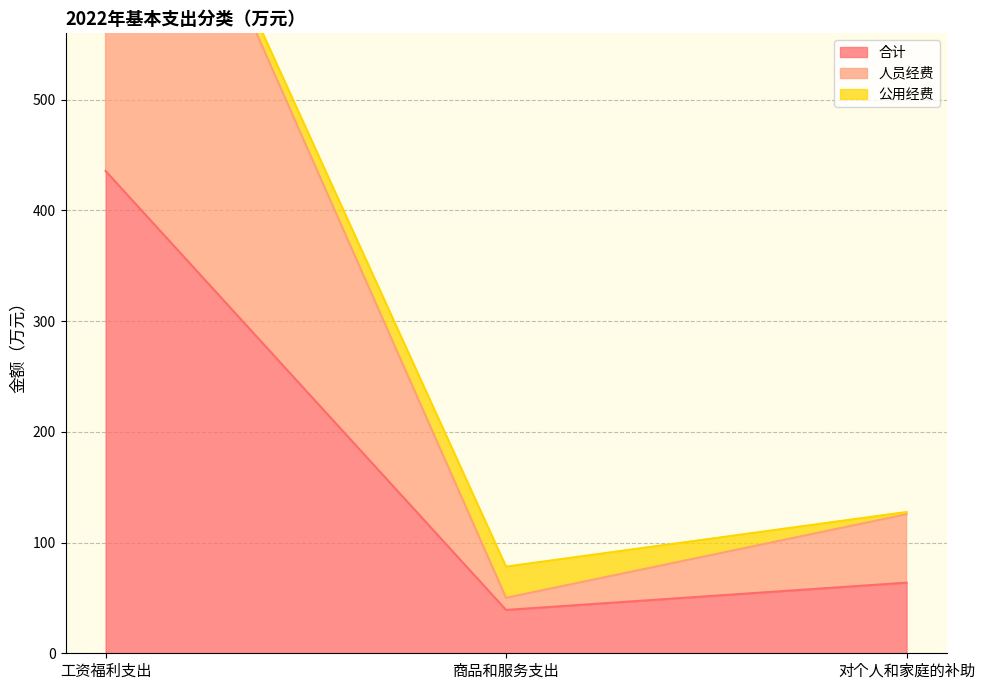

True or false: 合计 has a value of 63.8 at 对个人和家庭的补助.

True